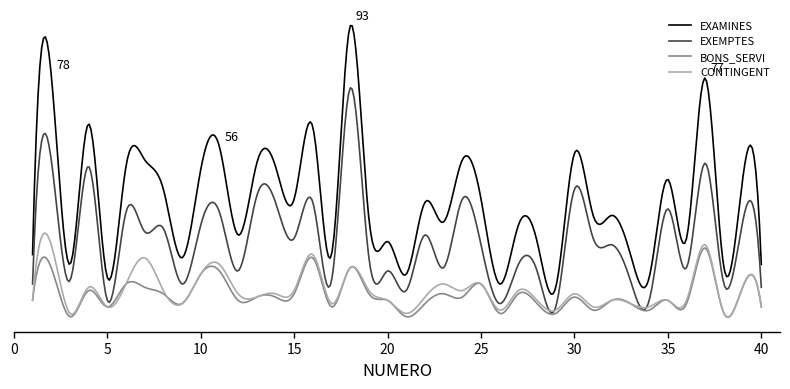

Which series has the widest spread of values?

EXAMINES